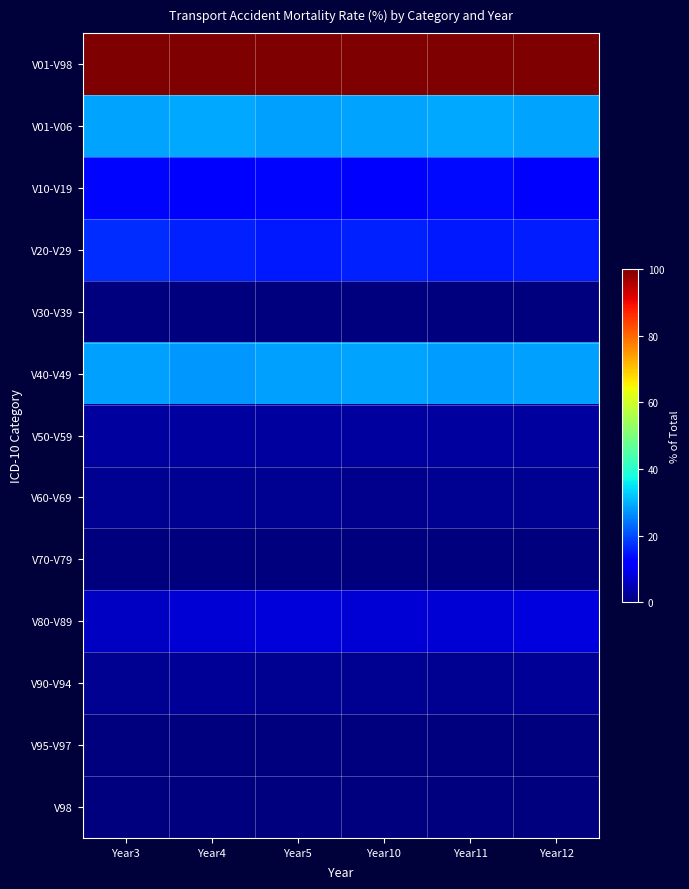

What is the total value across all series at Year4?

200.0